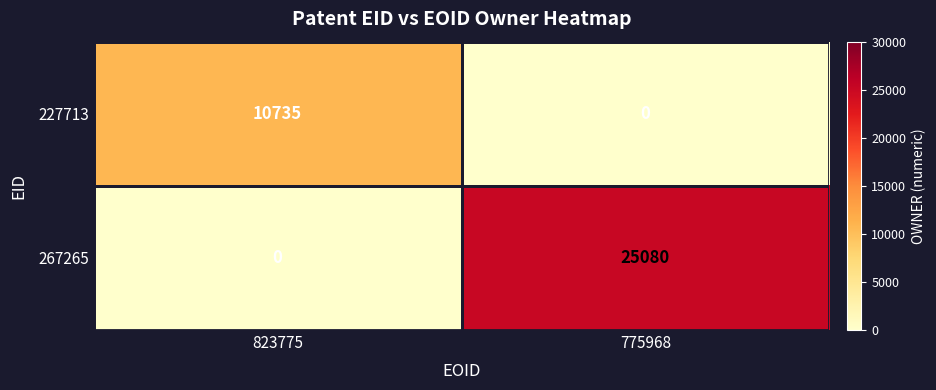

How many series are shown in this chart?

2